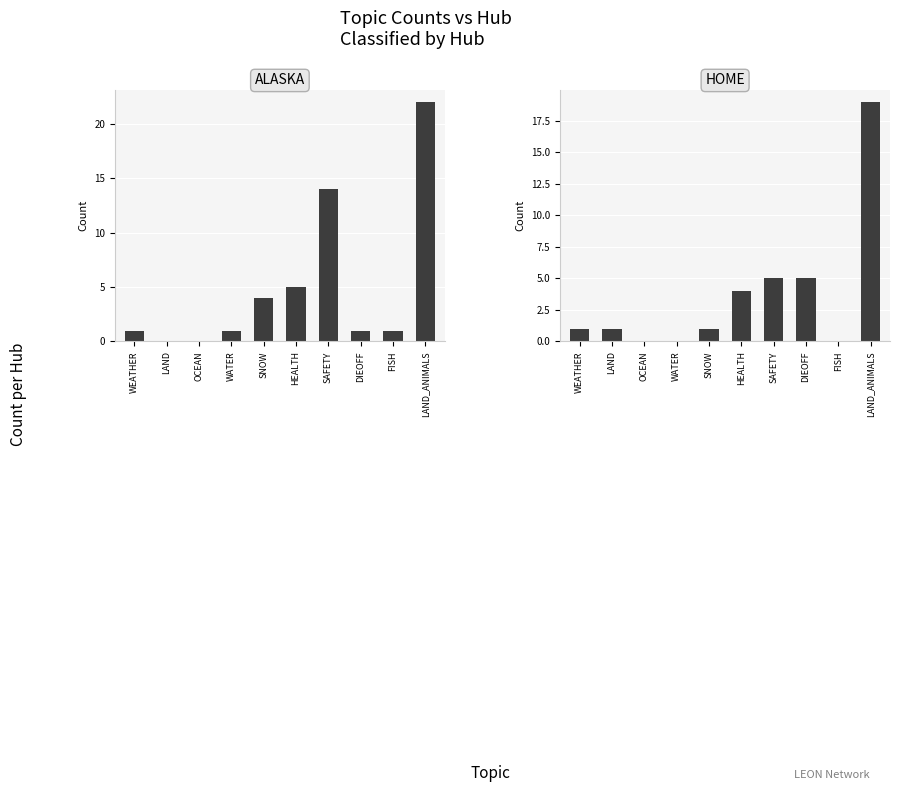

At which label is ALASKA closest to 11?

SAFETY